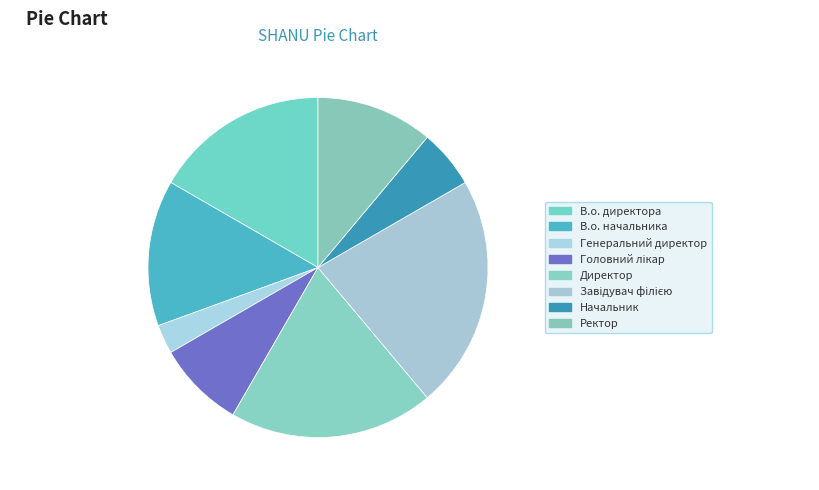

How many slices are in this pie chart?

8